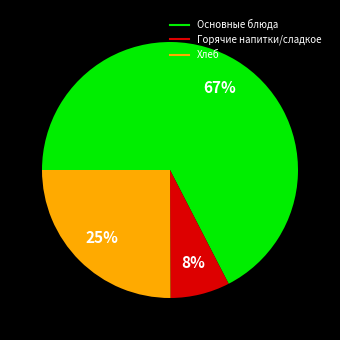

To the nearest percent, what is the average slice percentage?

33%